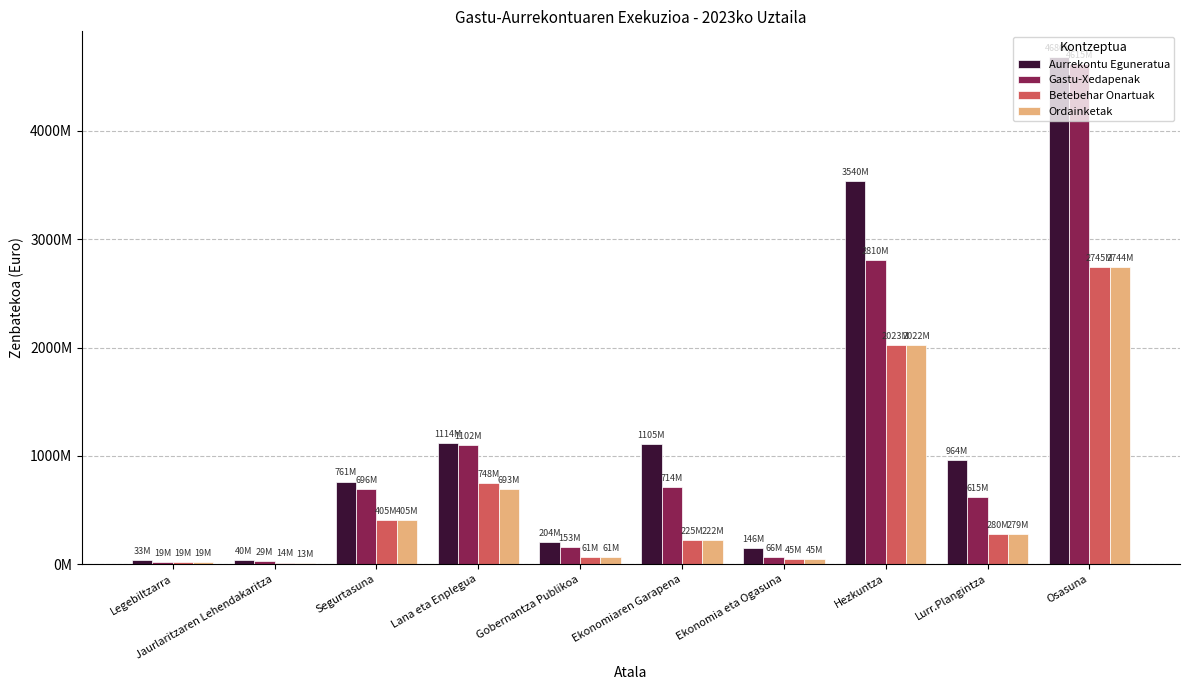

At how many categories does at least one series exceed 237910186?

6